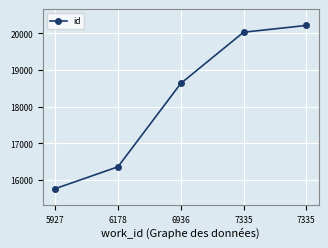

What is the minimum value shown in the chart?

15756